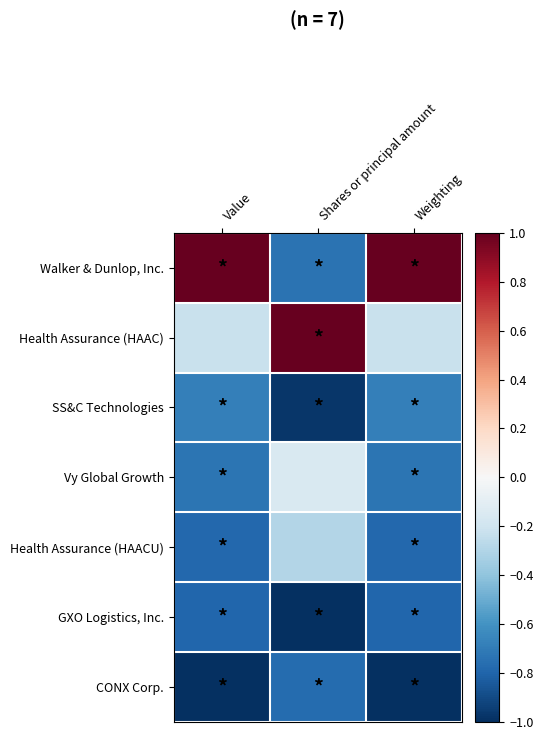

Which series has the largest total across all categories?

Walker & Dunlop, Inc.